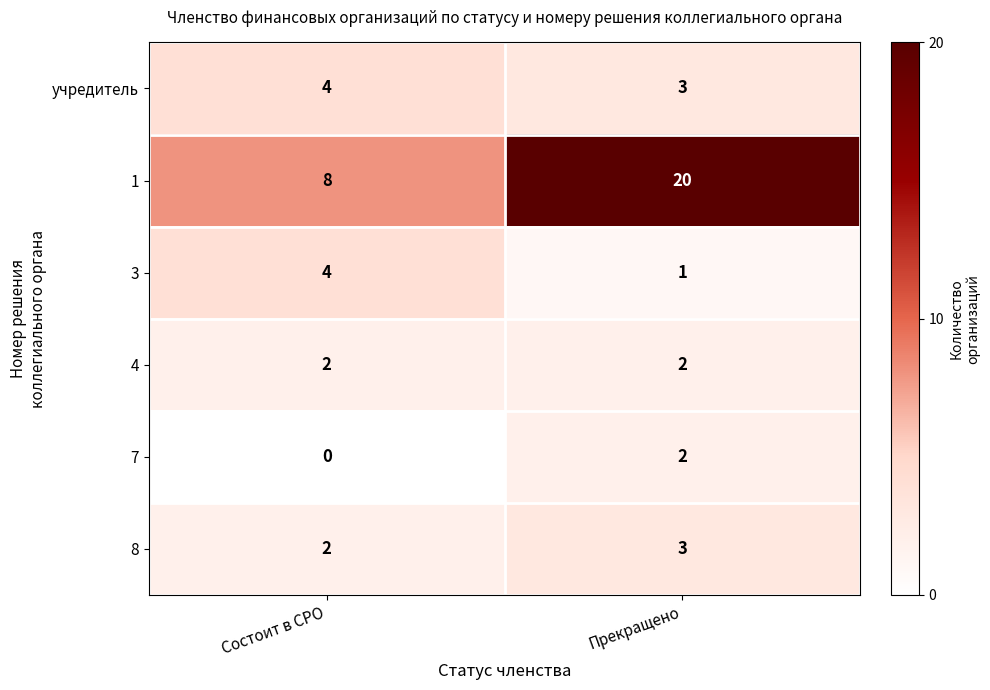

How many series are shown in this chart?

6